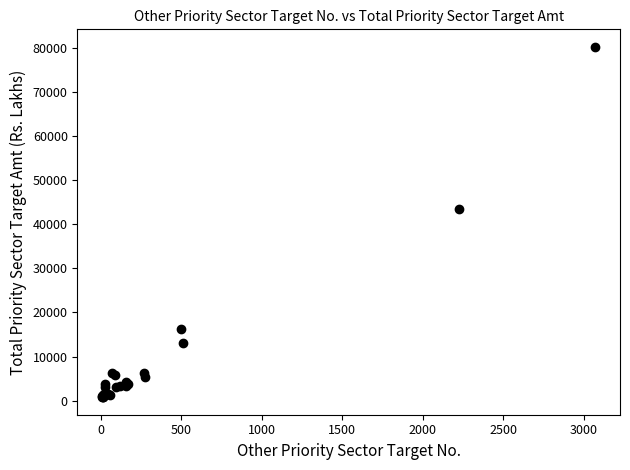

What Y value in the scatter plot is closest to 40524?

43543.4